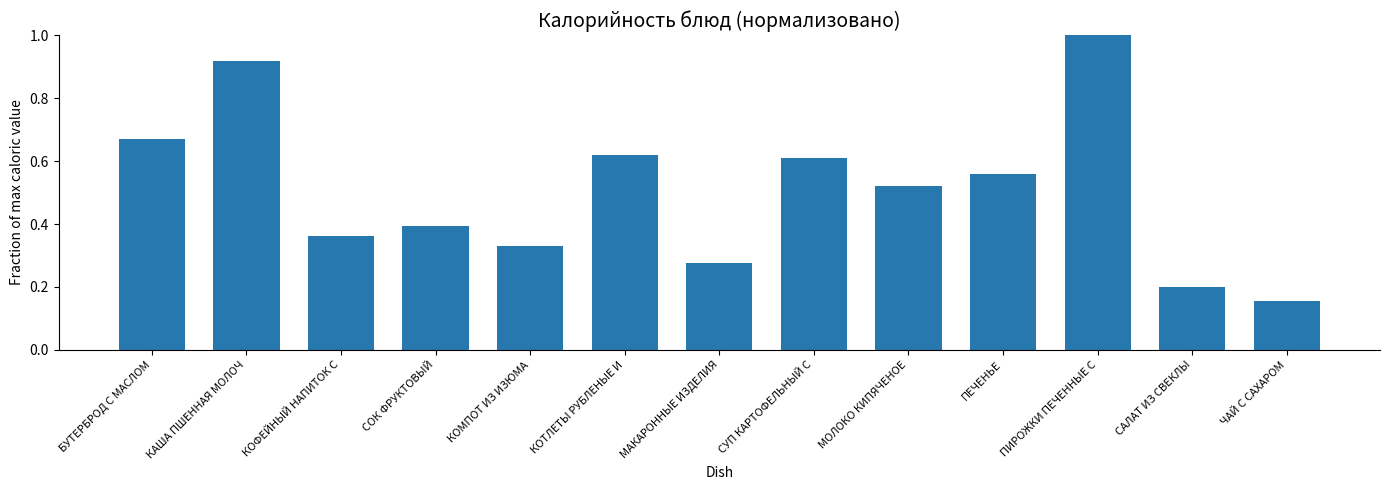

Where is the data nearest to the value 0?

ЧАЙ С САХАРОМ